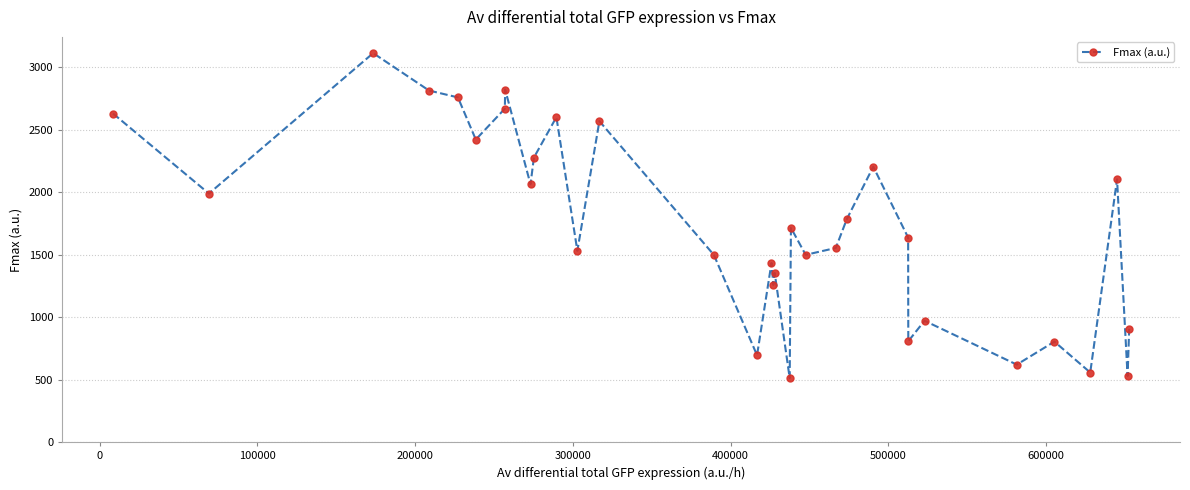

What is the value of the 26th point from the left?

807